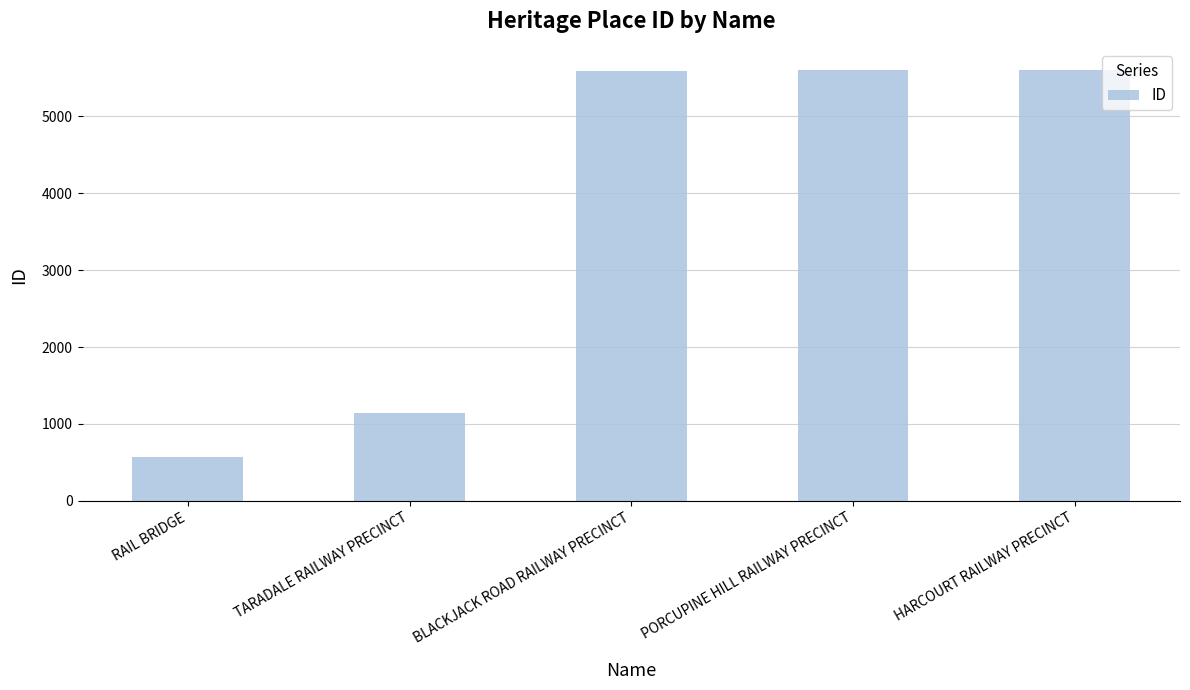

Approximately how many times larger is the value at HARCOURT RAILWAY PRECINCT compared to PORCUPINE HILL RAILWAY PRECINCT?

1.0